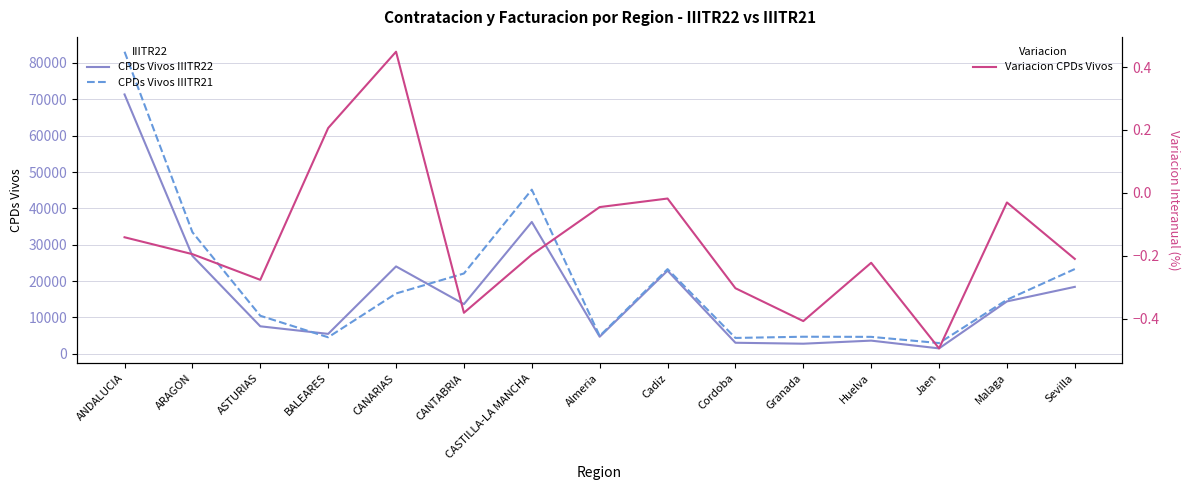

Reading left to right, extract all data points from this chart.

CPDs Vivos IIITR22: ANDALUCIA=71351.0	ARAGON=26929.0	ASTURIAS=7569.0	BALEARES=5485.0	CANARIAS=24043.0	CANTABRIA=13666.0	CASTILLA-LA MANCHA=36273.0	Almeria=4693.0	Cadiz=22874.0	Cordoba=3043.0	Granada=2783.0	Huelva=3628.0	Jaen=1495.0	Malaga=14417.0	Sevilla=18418.0
CPDs Vivos IIITR21: ANDALUCIA=83101.0	ARAGON=33457.0	ASTURIAS=10466.0	BALEARES=4548.0	CANARIAS=16596.0	CANTABRIA=22100.0	CASTILLA-LA MANCHA=45157.0	Almeria=4916.0	Cadiz=23297.0	Cordoba=4369.0	Granada=4701.0	Huelva=4667.0	Jaen=2959.0	Malaga=14873.0	Sevilla=23319.0
Variacion CPDs Vivos: ANDALUCIA=-0.1	ARAGON=-0.2	ASTURIAS=-0.3	BALEARES=0.2	CANARIAS=0.4	CANTABRIA=-0.4	CASTILLA-LA MANCHA=-0.2	Almeria=-0.0	Cadiz=-0.0	Cordoba=-0.3	Granada=-0.4	Huelva=-0.2	Jaen=-0.5	Malaga=-0.0	Sevilla=-0.2